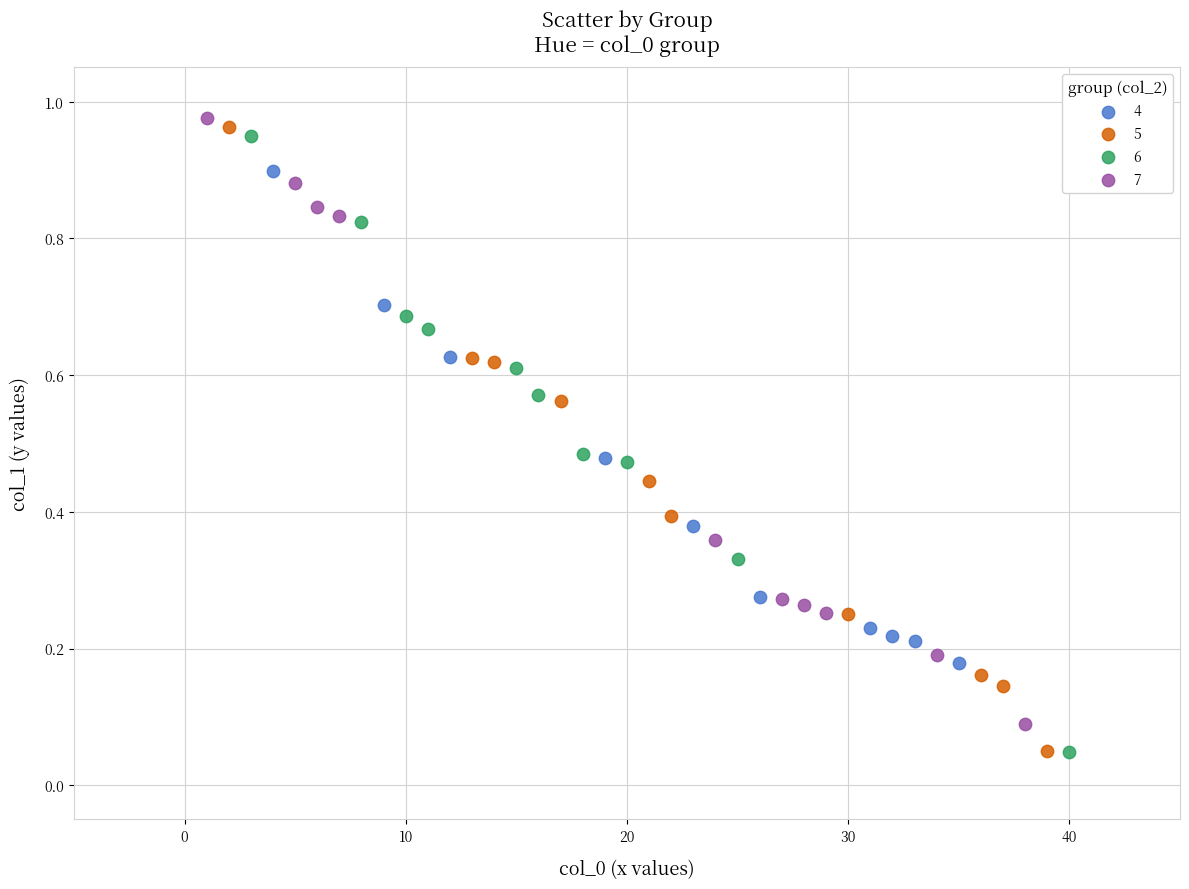

What are all the series names shown in the legend?

4, 5, 6, 7